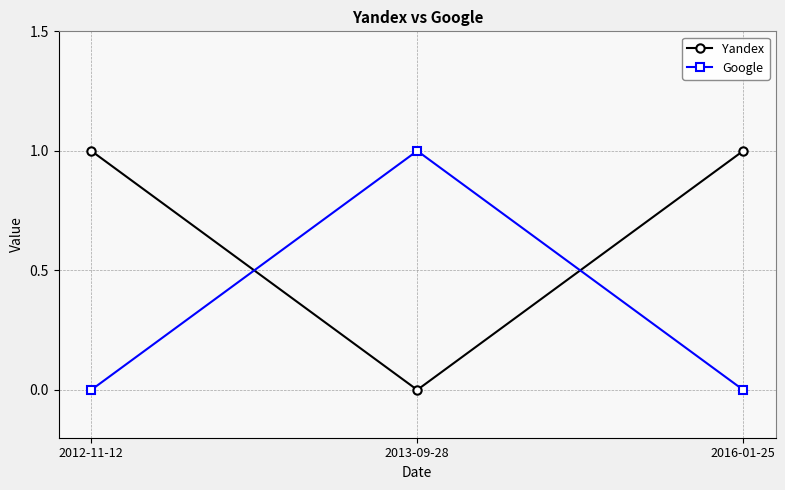

The value of Google at 2012-11-12 is 0. True or false?

True